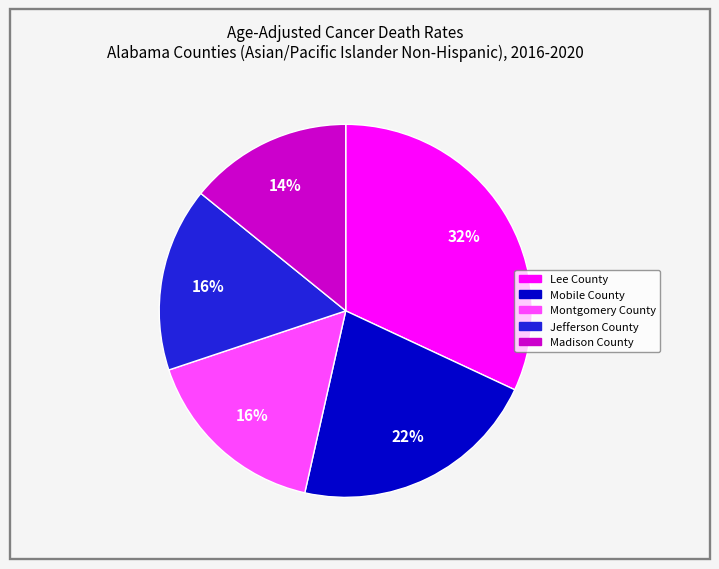

Count the number of slices in the pie.

5